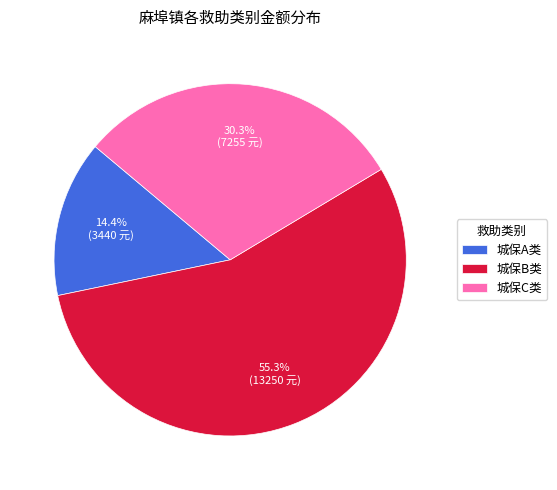

How many segments does this pie chart have?

3